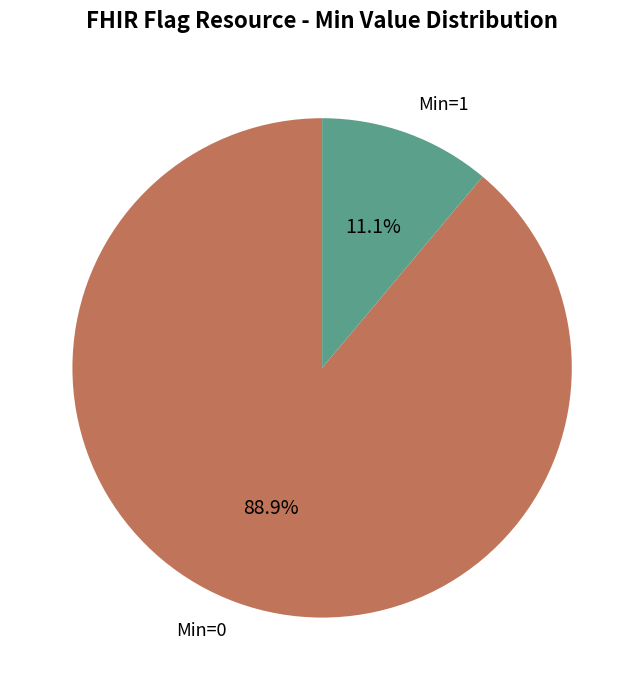

Count the number of slices in the pie.

2